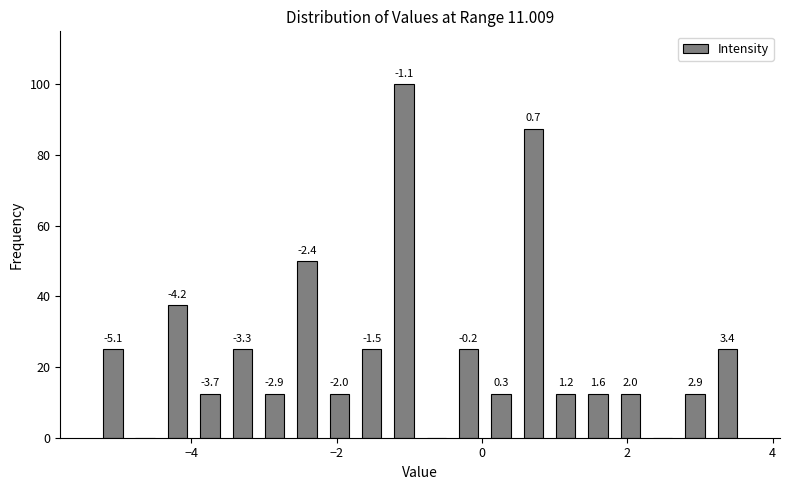

Read against the x-axis, roughly where is the centre of the tallest bar?

-1.0